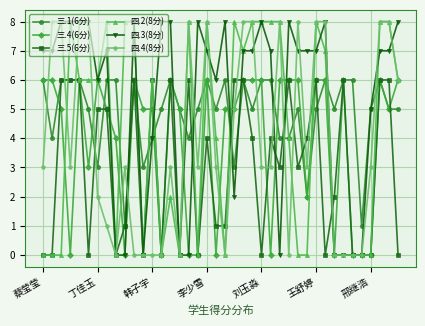

True or false: 三.4(6分) has more than 1 interior local peaks.

True